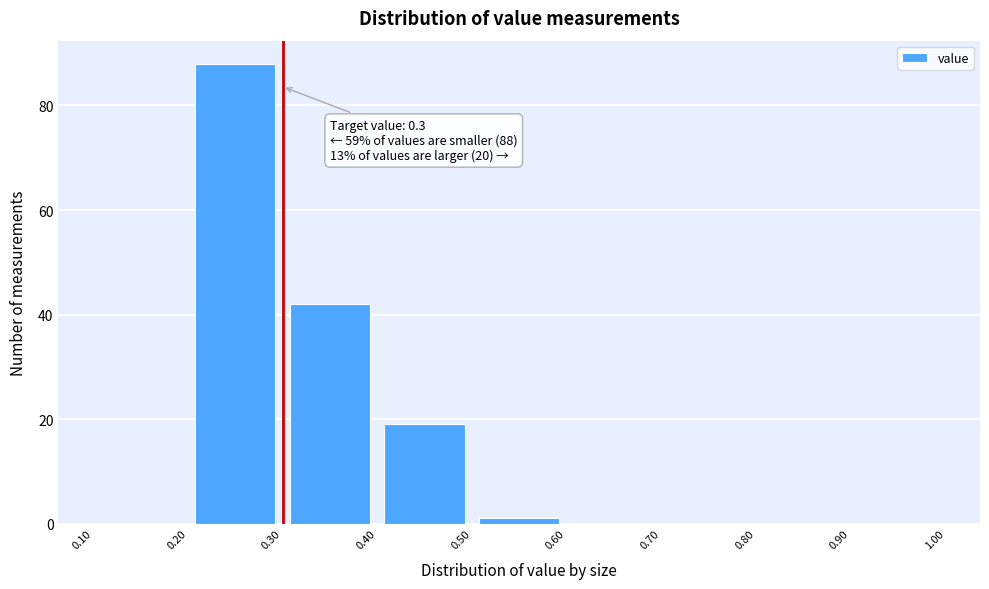

Over which range of the x-axis is the bar tallest?

0.20 to 0.30